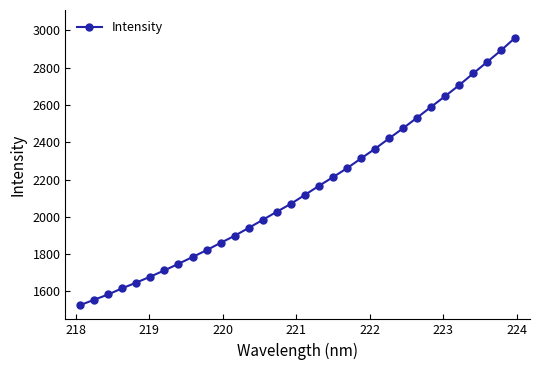

What is the greatest value displayed?

2960.8